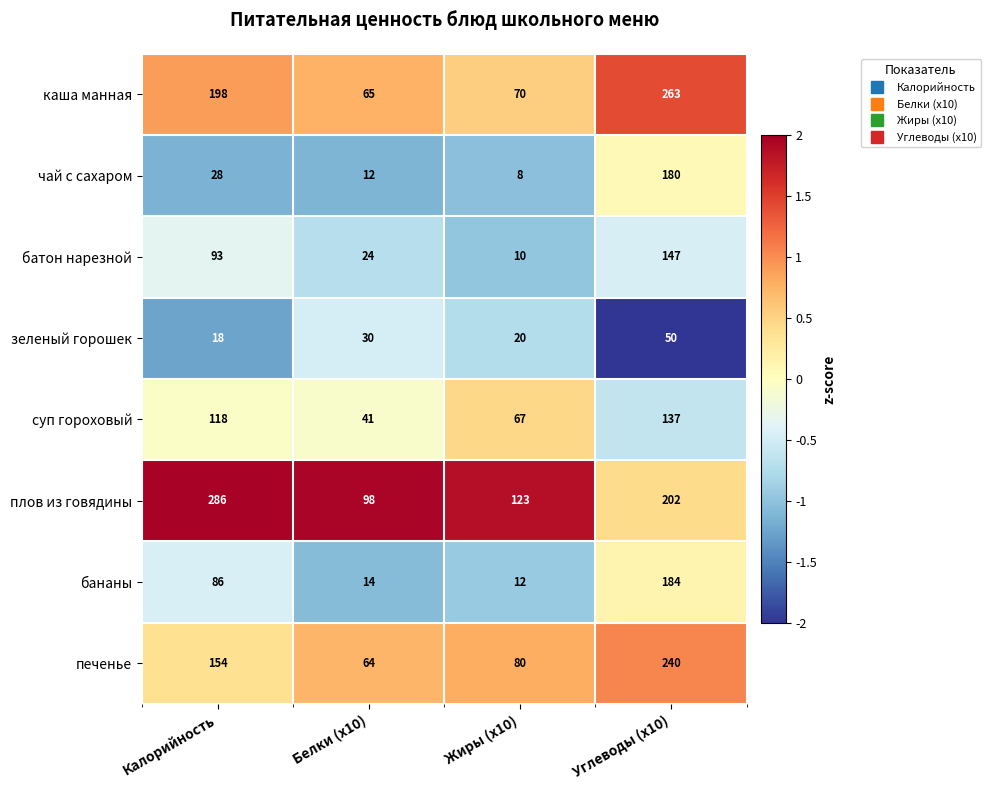

What is the spread (max minus min) of values at Белки (x10)?

86